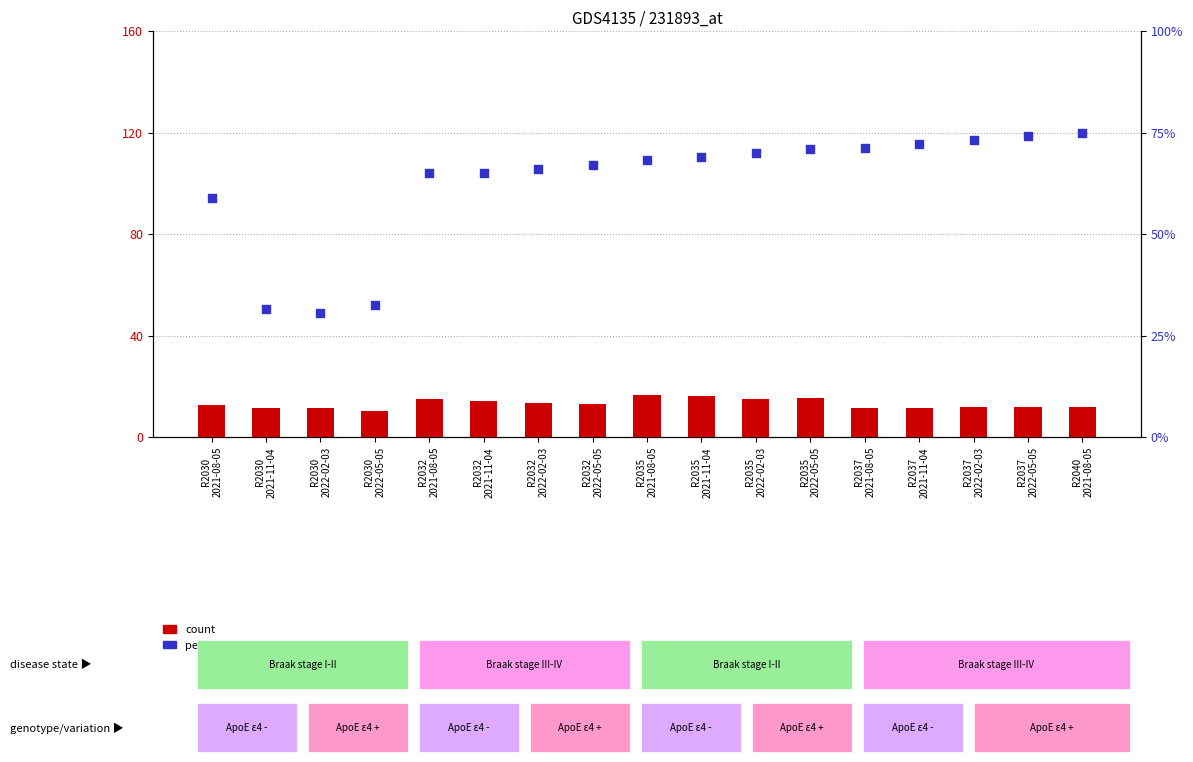

At how many categories does at least one series exceed 11?

16